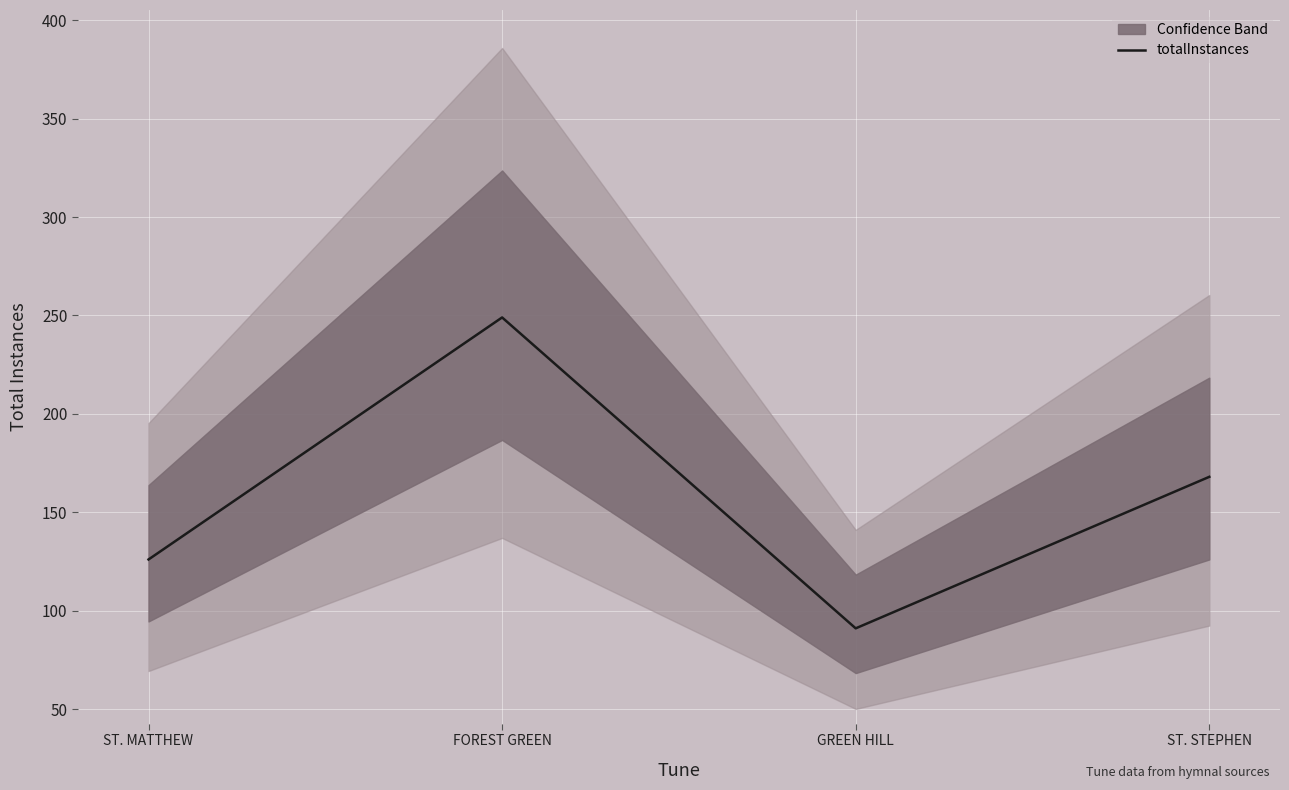

What is the approximate value at FOREST GREEN, to the nearest 10?

250